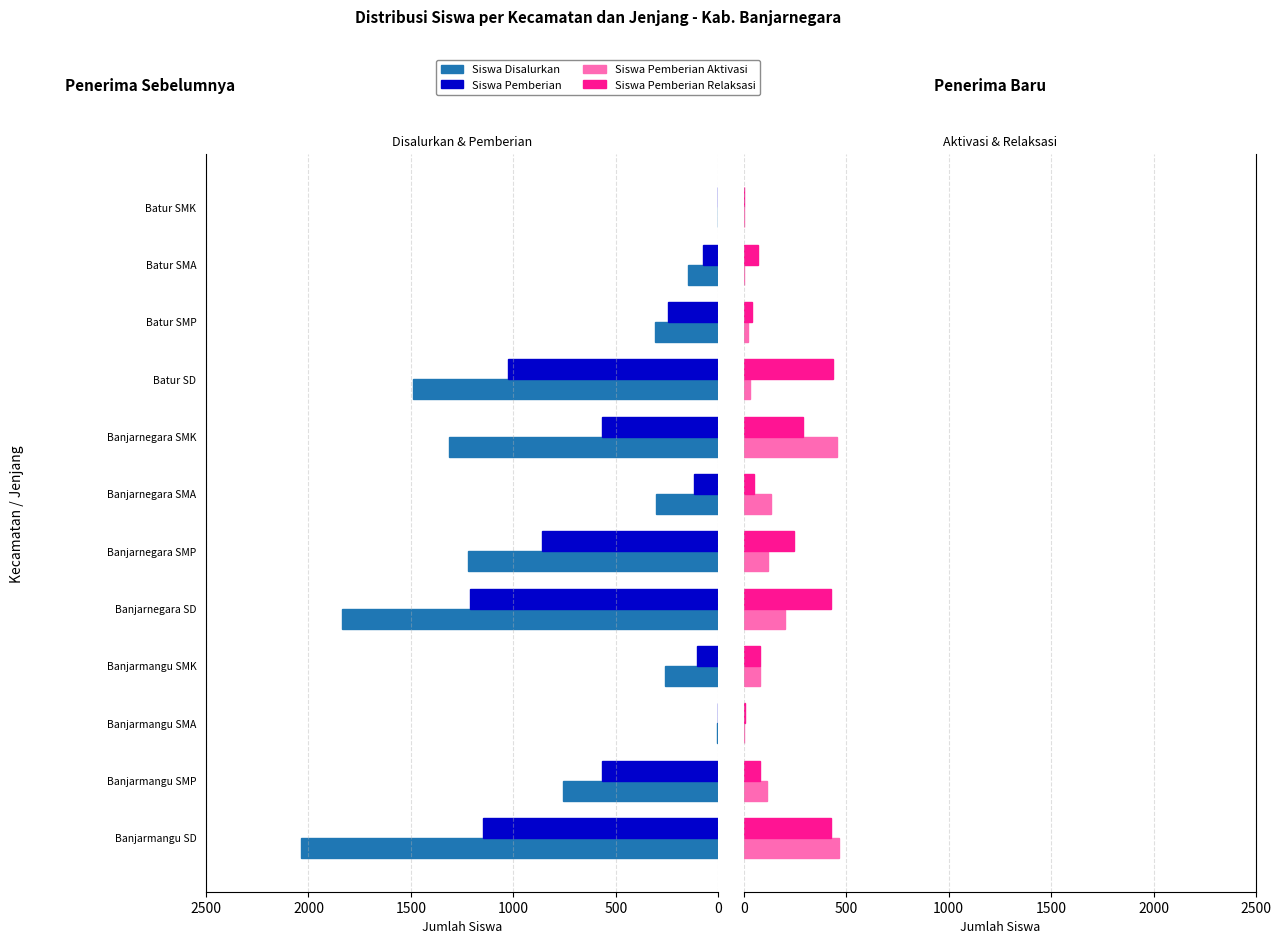

The Siswa Pemberian series shows 569 at Banjarnegara SMK. True or false?

True